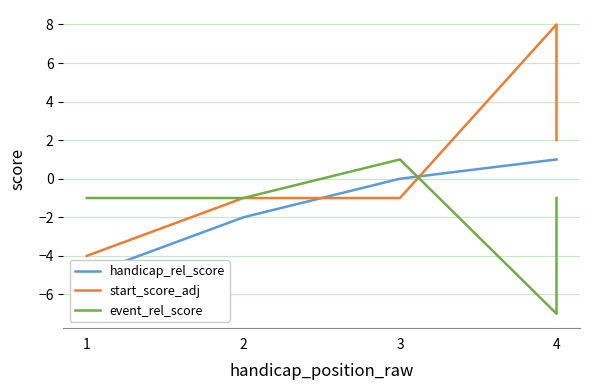

List the labels in order of handicap_rel_score value, smallest first.

1, 2, 3, 4, 4